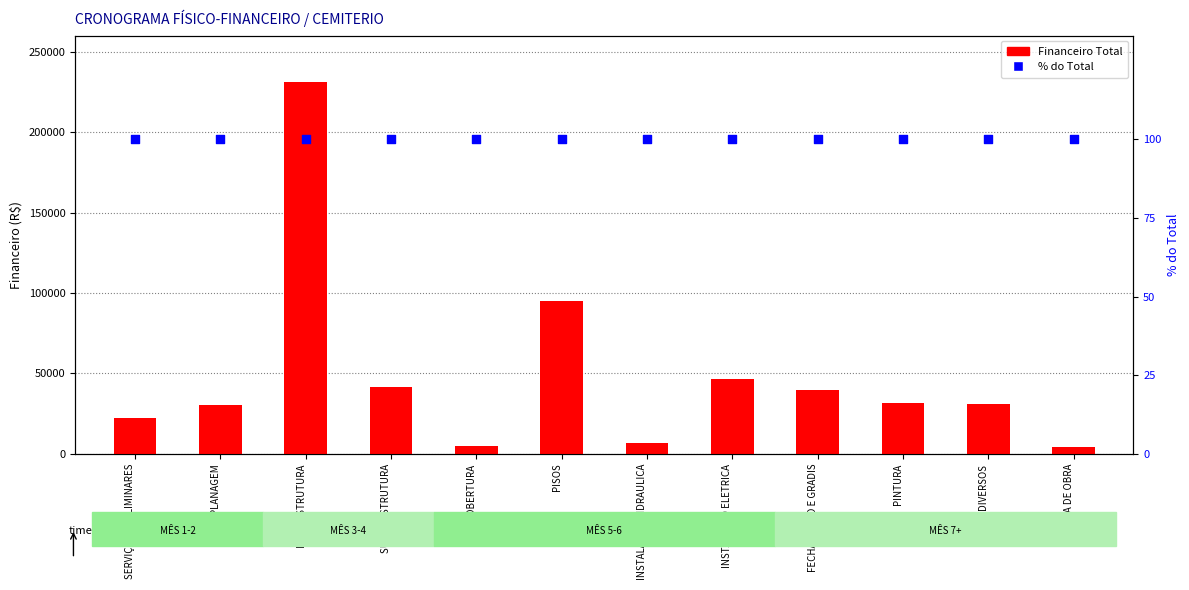

Which series reaches the maximum Y coordinate?

Financeiro Total